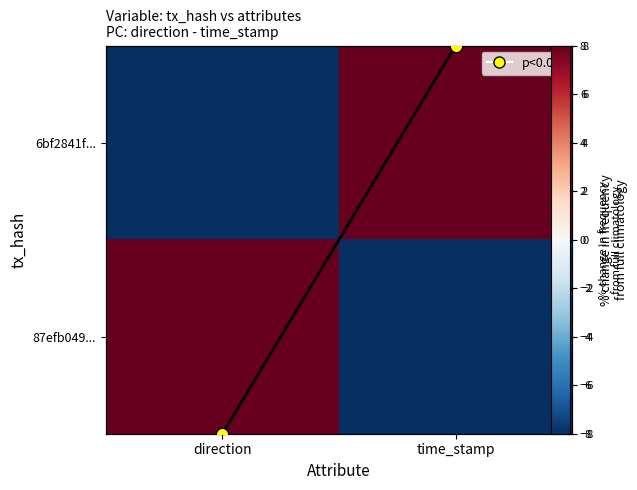

What is the spread (max minus min) of values at direction?

16